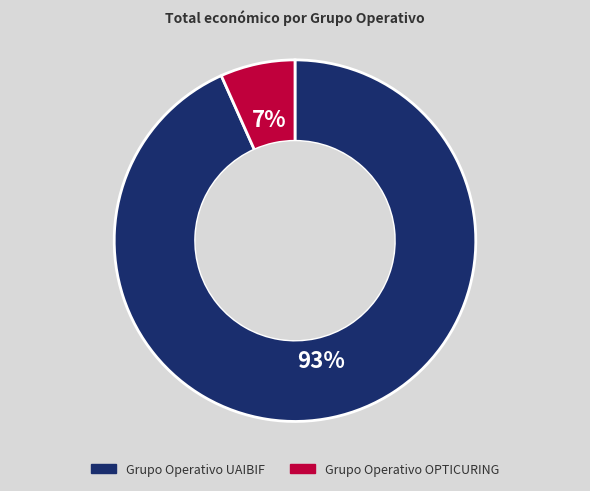

True or false: Grupo Operativo UAIBIF accounts for 93% of the total.

True